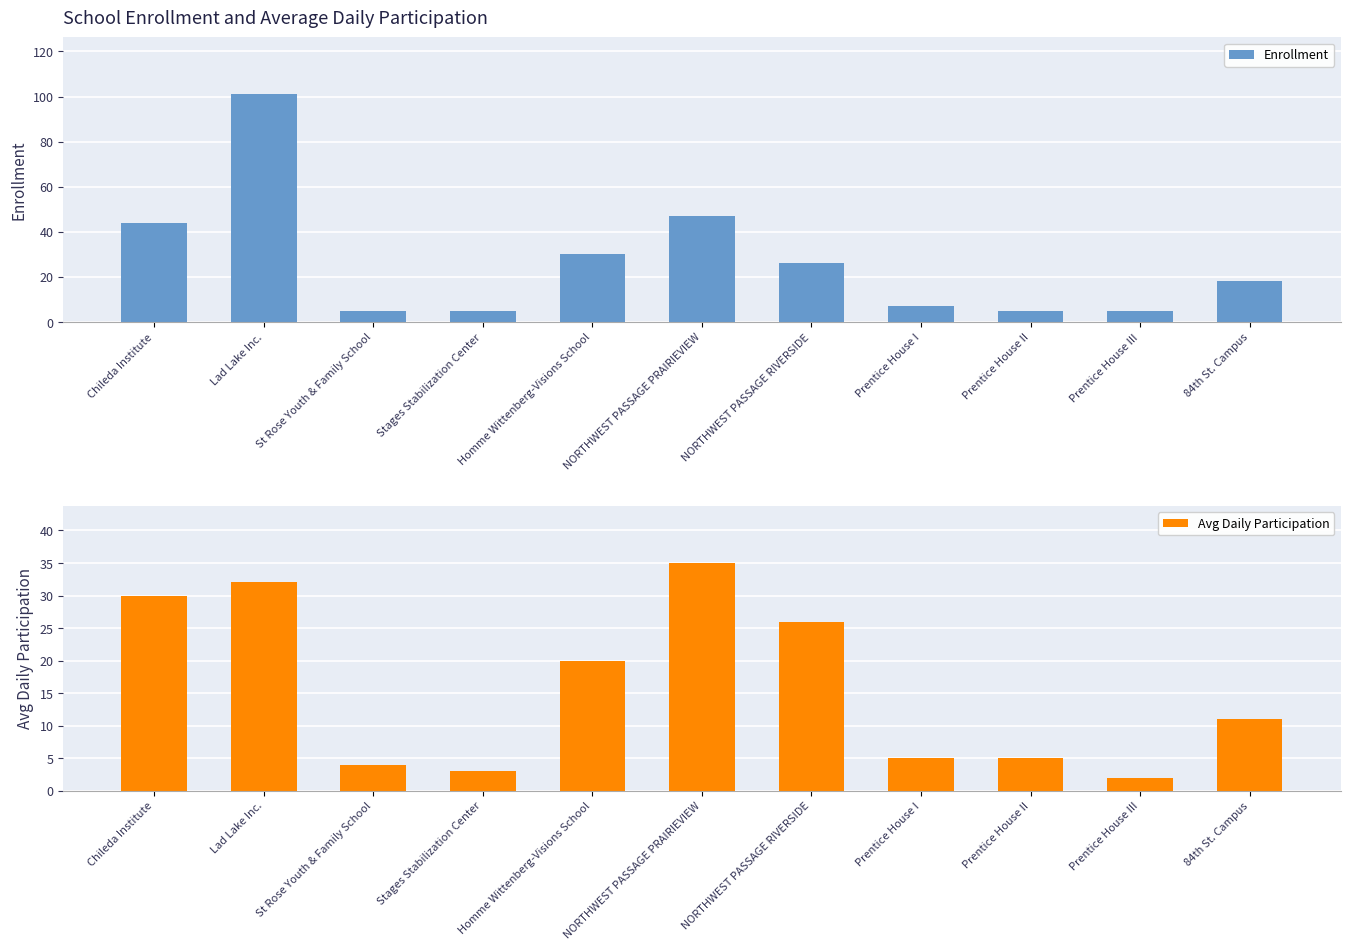

Rank the series by their maximum value, from lowest to highest.

Avg Daily Participation, Enrollment